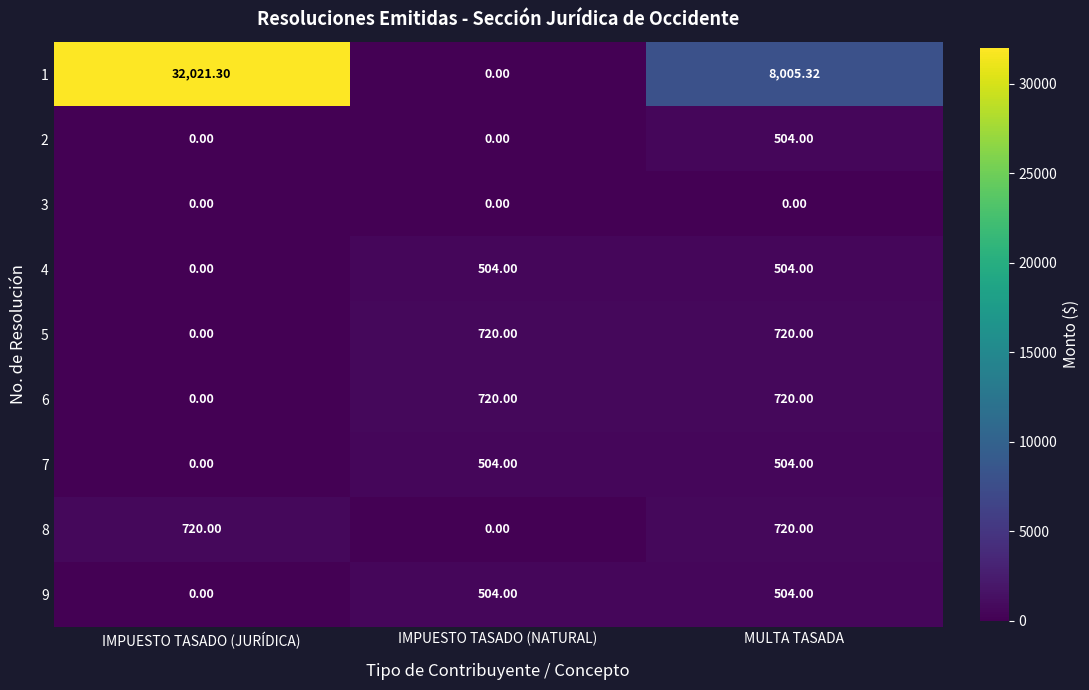

At which category is the sum across all series the highest?

IMPUESTO TASADO (JURÍDICA)